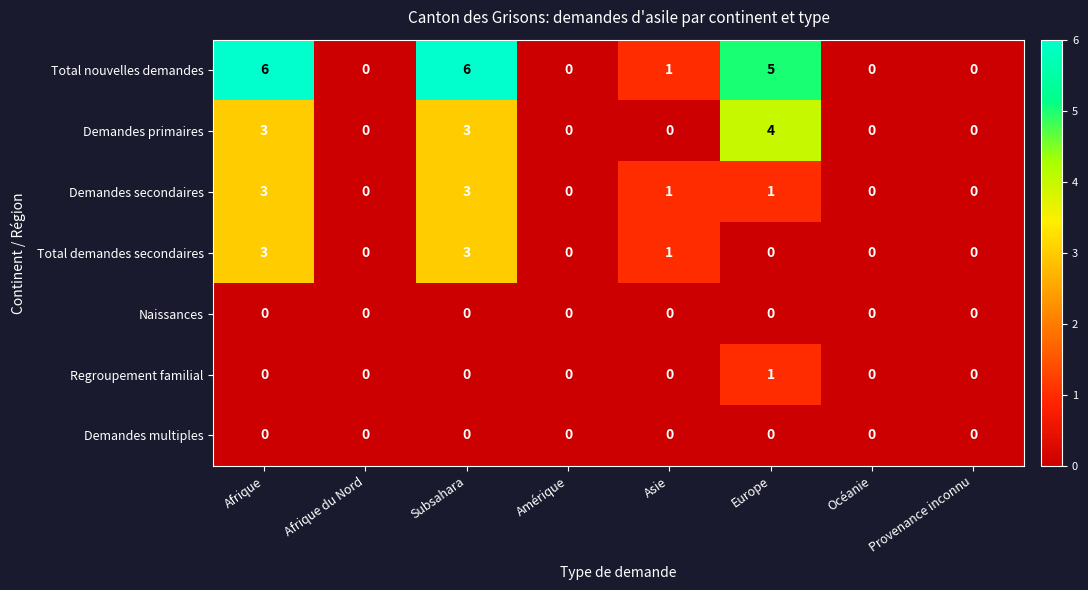

Is it true that Regroupement familial equals 0 at Océanie?

True